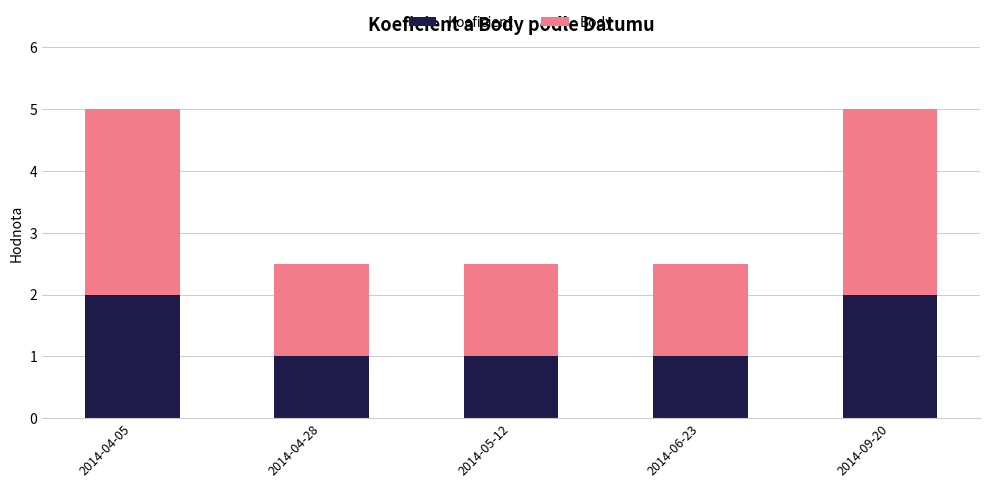

Is it true that Koeficient equals 1.1 at 2014-09-20?

False